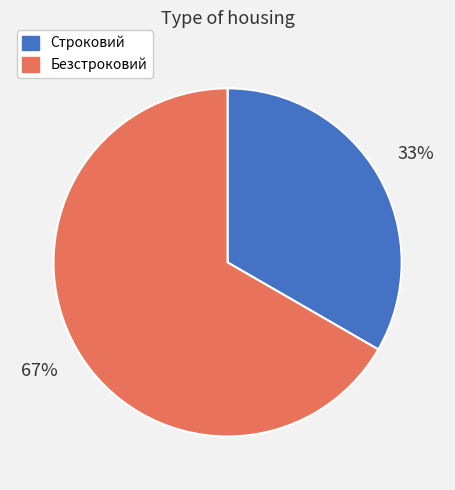

Between Строковий and Безстроковий, which is larger?

Безстроковий